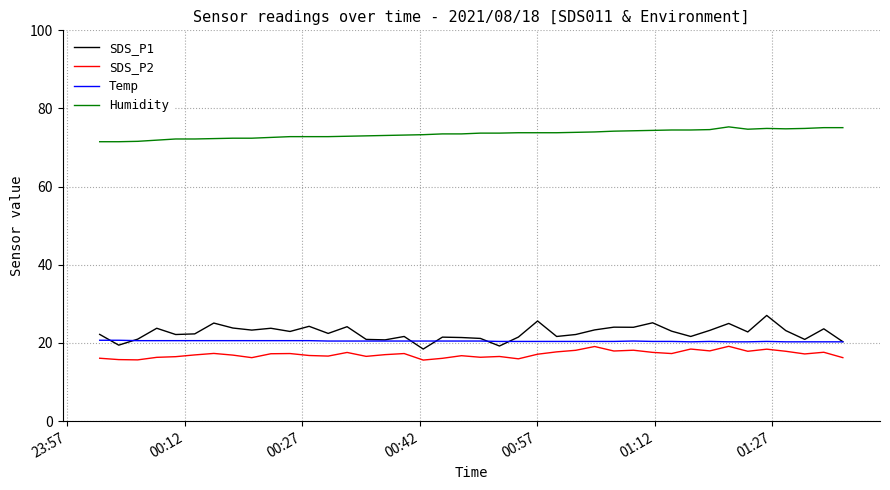

What is the minimum value shown in the chart?

15.6